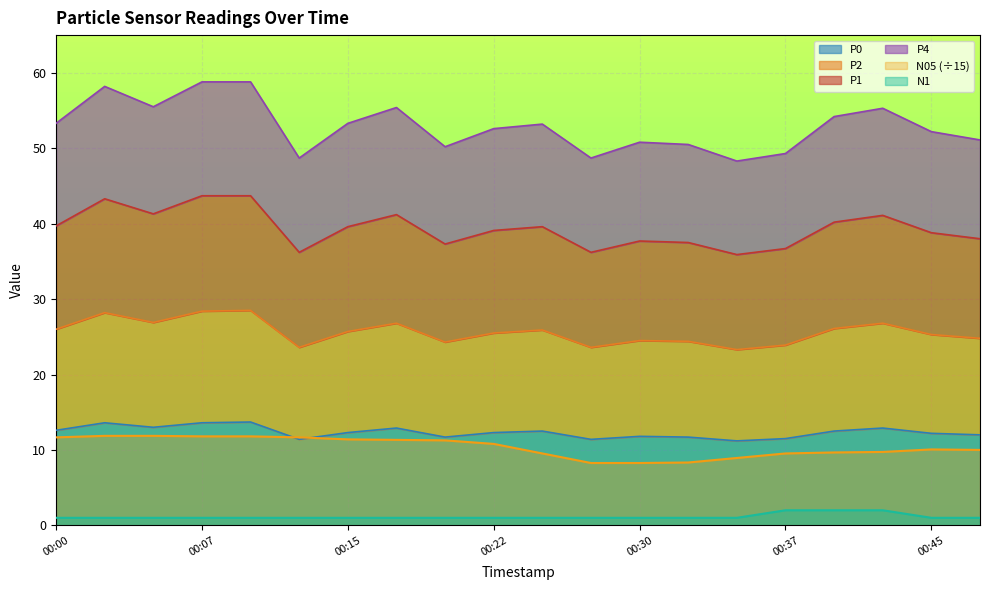

At which category does the chart reach its peak across all series?

00:07